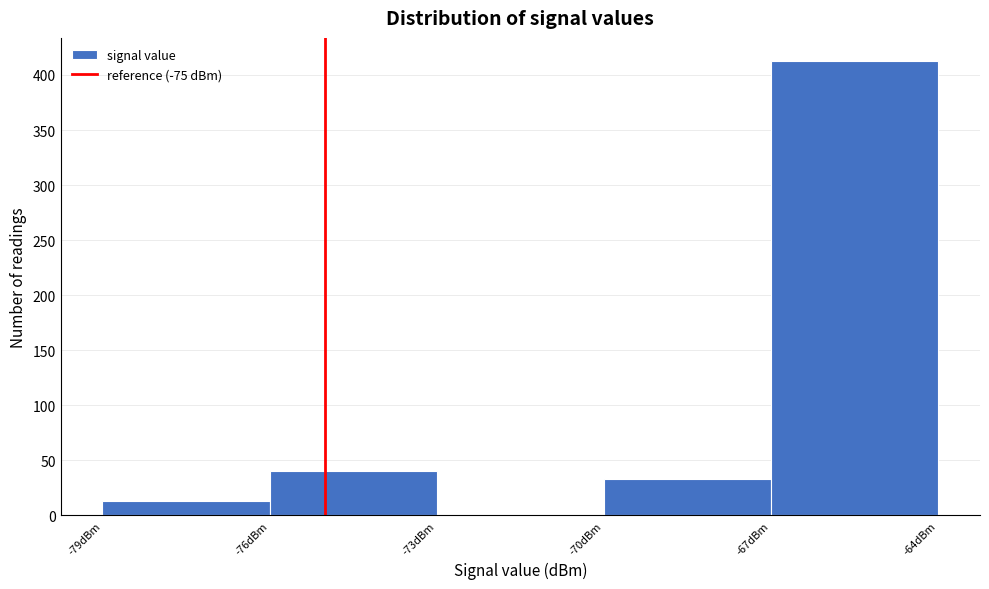

Over which range of the x-axis is the bar tallest?

-67 to -64